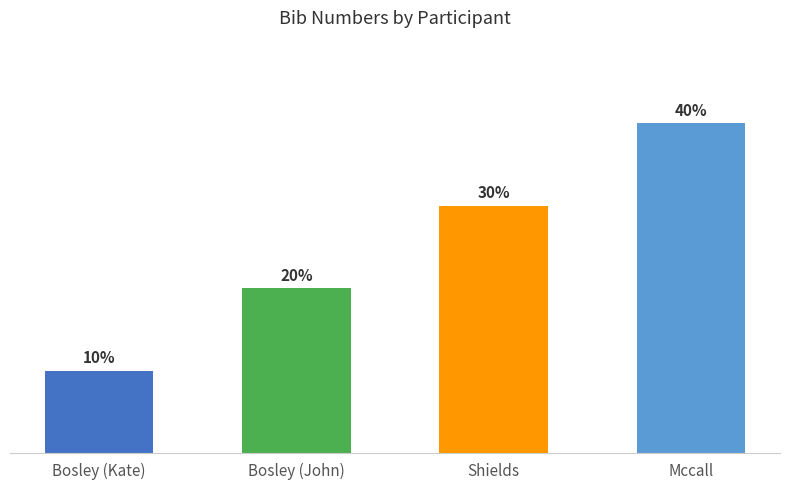

Rank the categories by value from highest to lowest.

Mccall, Shields, Bosley (John), Bosley (Kate)